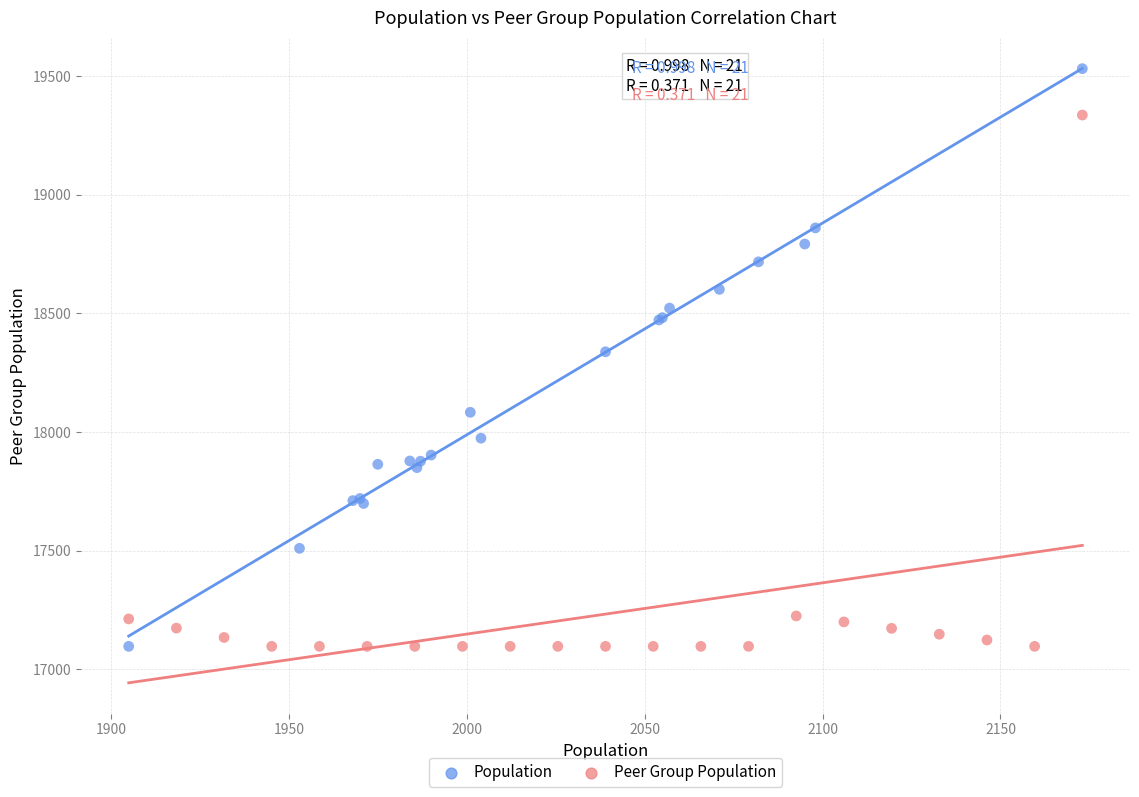

Which series contains the highest Y value?

Population